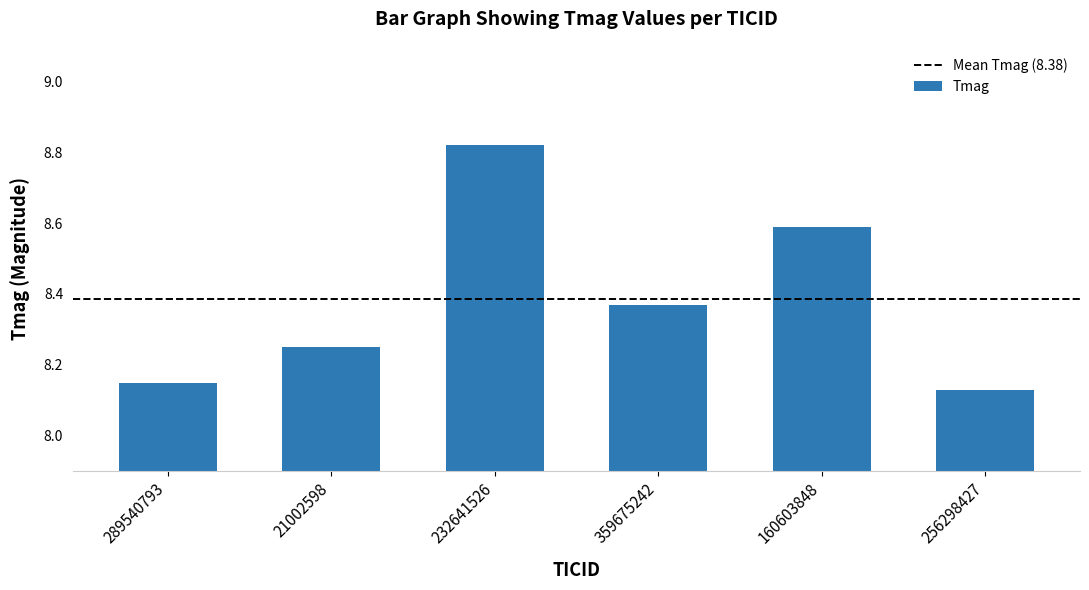

What is the difference between the maximum and minimum values?

0.7